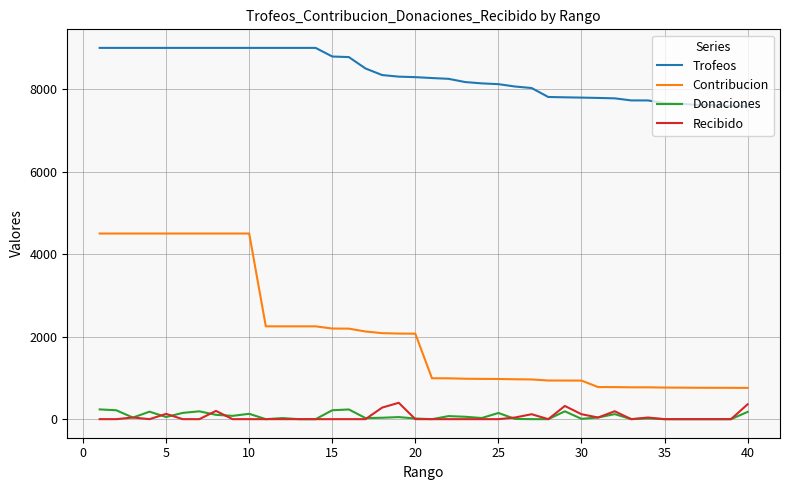

Which series has the largest total across all categories?

Trofeos